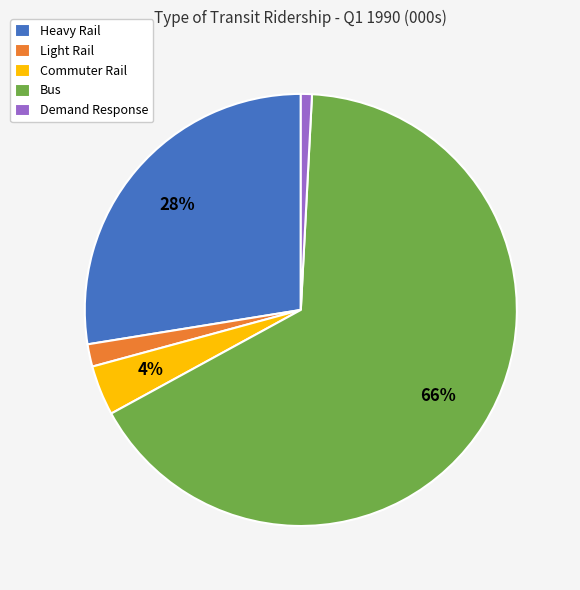

Is it true that Demand Response is 11% of the pie?

False